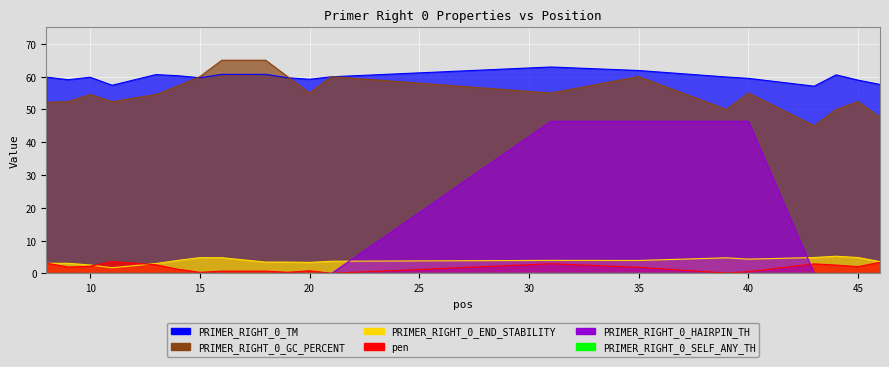

Which category has the lowest value in the PRIMER_RIGHT_0_END_STABILITY series?

11